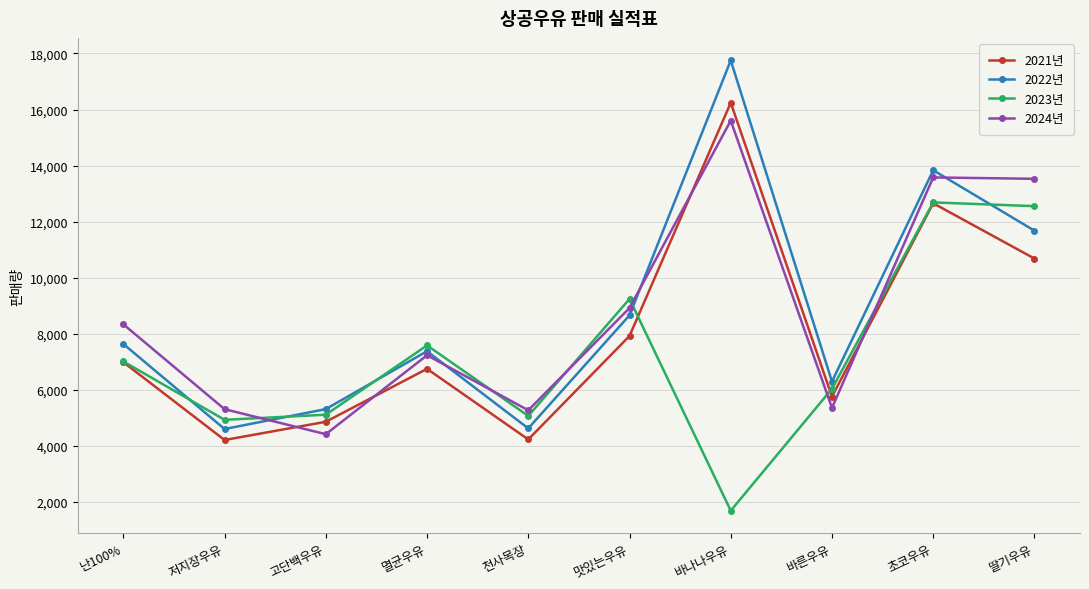

Which label corresponds to the smallest value in the chart?

바나나우유